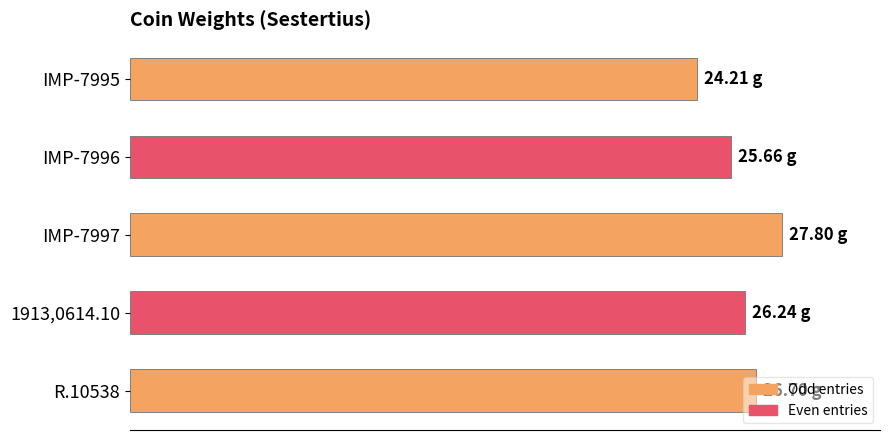

Are the bars horizontal?

Yes